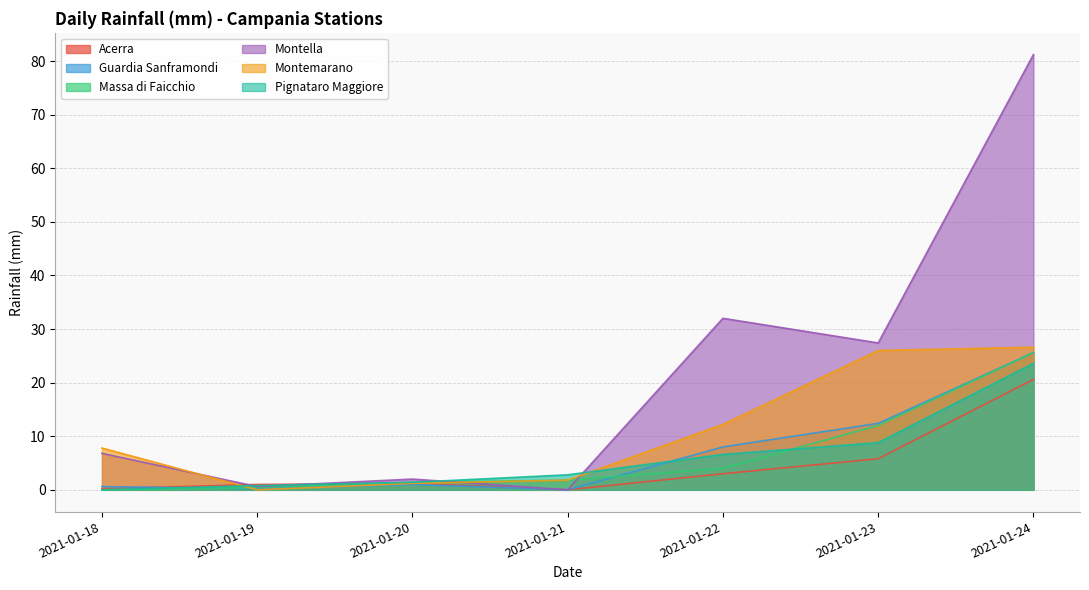

How many positive values does the Acerra series have?

6